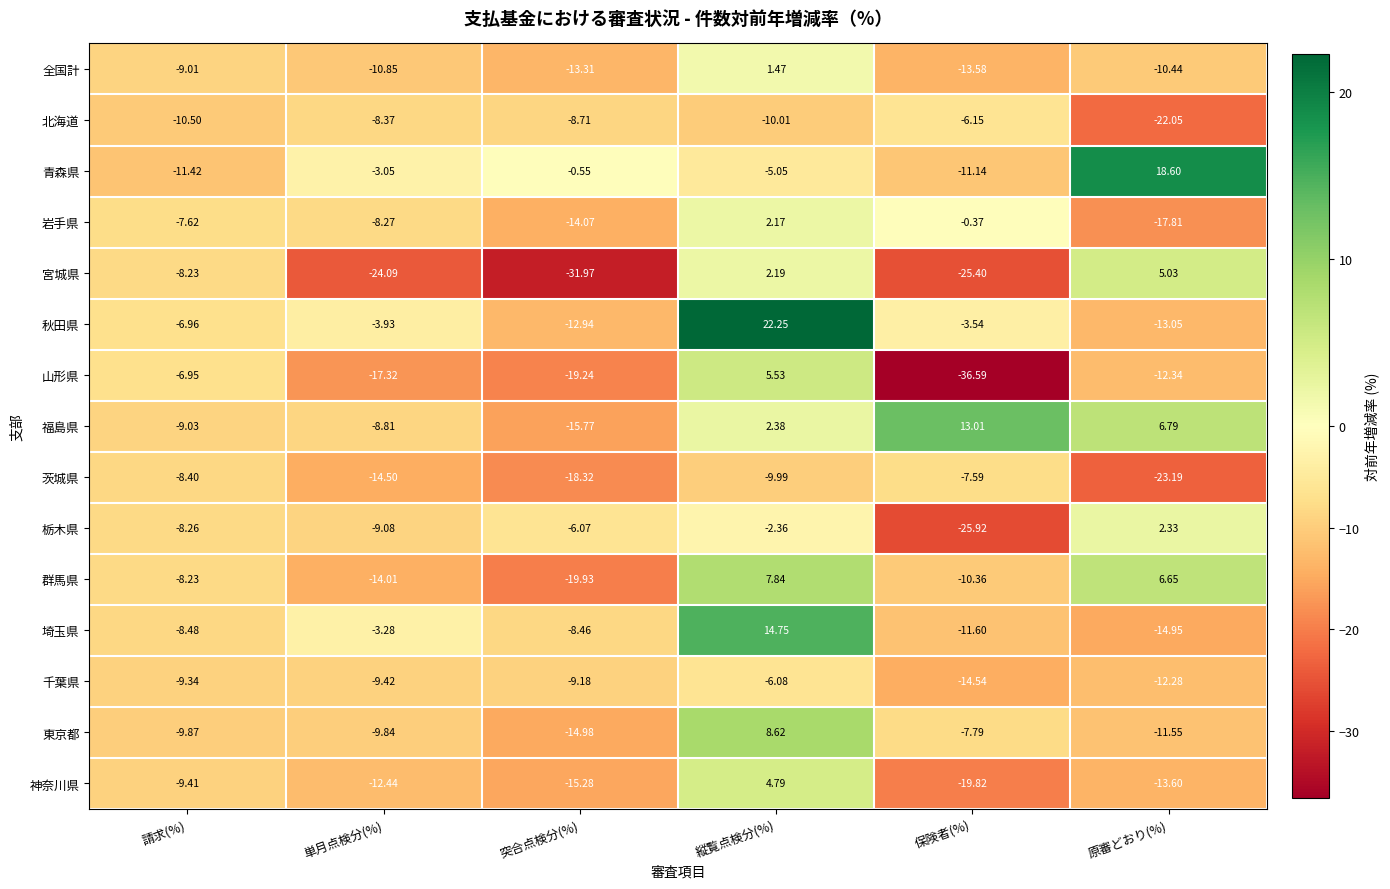

What is the spread (max minus min) of values at 突合点検分(%)?

31.4